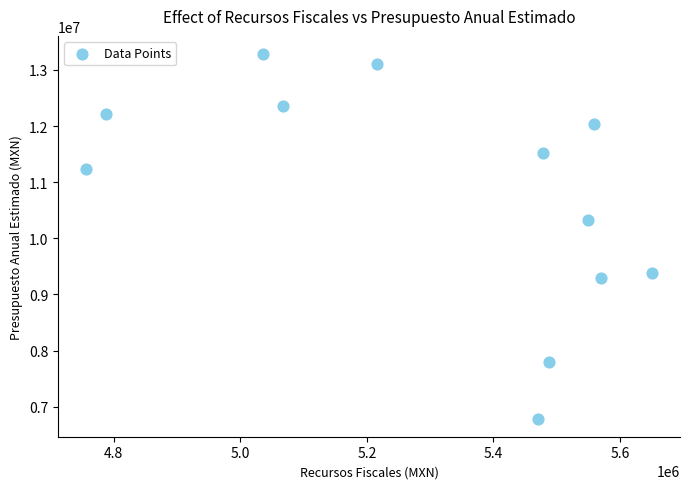

What Y value in the scatter plot is closest to 10034840?

10323499